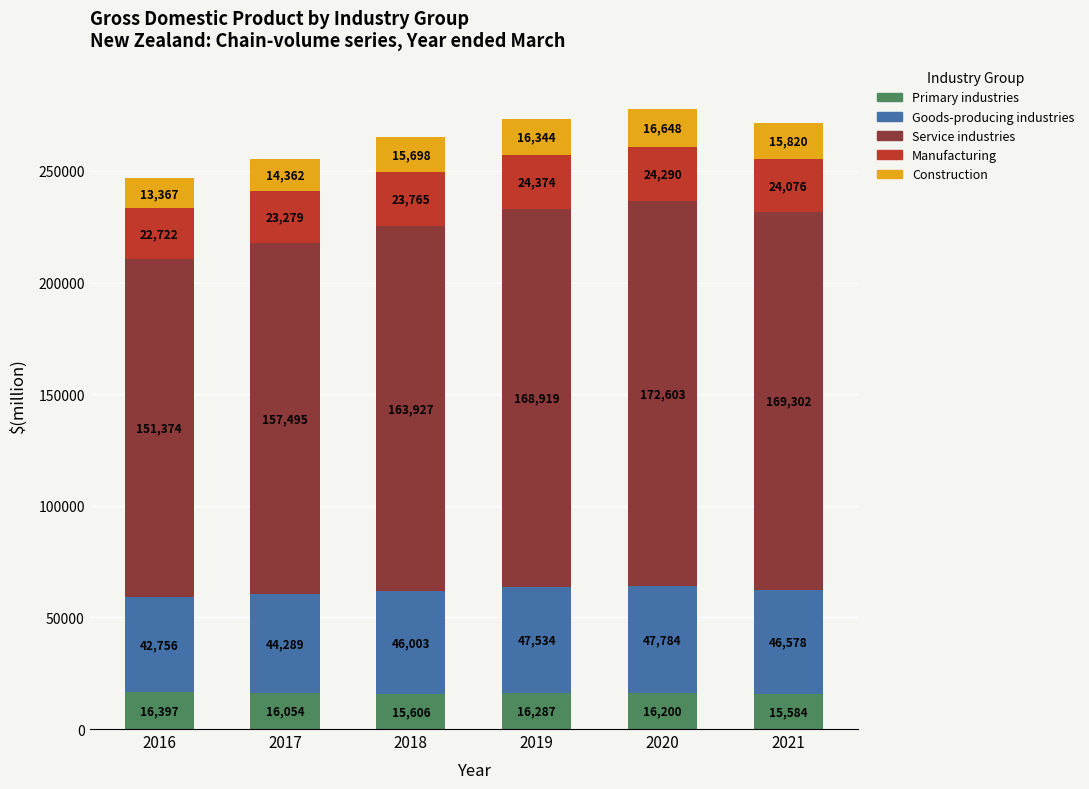

What is the total value across all series at 2019?

273458